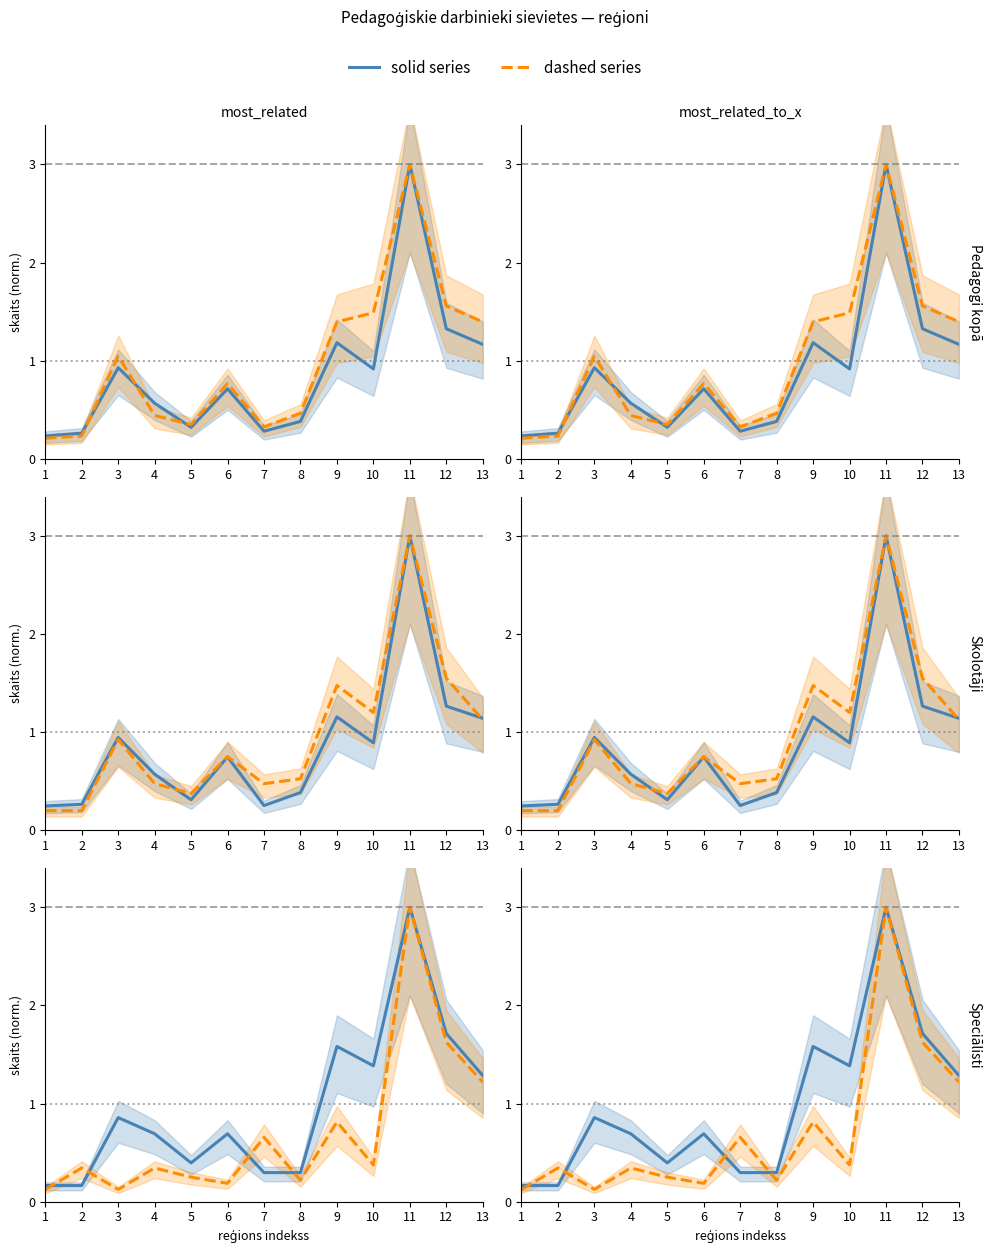

Reading left to right, extract all data points from this chart.

Pedagogi: 0.2	0.3	0.9	0.6	0.3	0.7	0.3	0.4	1.2	0.9	3.0	1.3	1.2
pirmsskolas izglītības mūzikas skolotājs: 0.2	0.2	1.0	0.4	0.3	0.8	0.3	0.5	1.4	1.5	3.0	1.6	1.4
pirmsskolas izglītības skolotājs: 0.2	0.3	0.9	0.6	0.3	0.7	0.3	0.4	1.2	0.9	3.0	1.3	1.1
skolotājs logopēds: 0.2	0.2	0.9	0.5	0.4	0.8	0.5	0.5	1.5	1.2	3.0	1.6	1.1
izglītības iestādes vadītājs: 0.2	0.2	0.9	0.7	0.4	0.7	0.3	0.3	1.6	1.4	3.0	1.7	1.3
pirmsskolas izglītības sporta skolotājs: 0.1	0.3	0.1	0.3	0.2	0.2	0.7	0.2	0.8	0.4	3.0	1.6	1.2